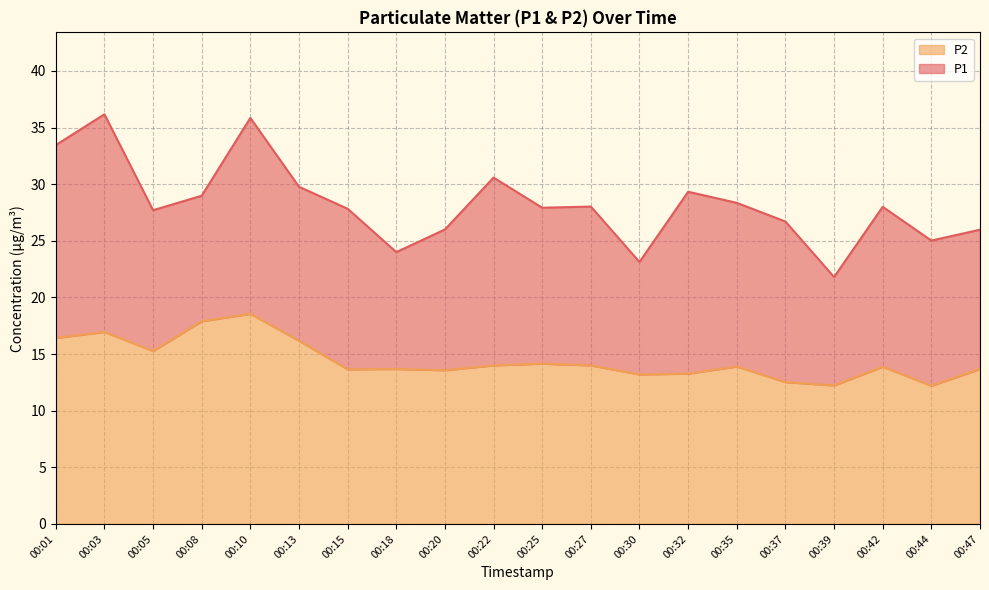

True or false: P2 and P1 cross at least once.

False